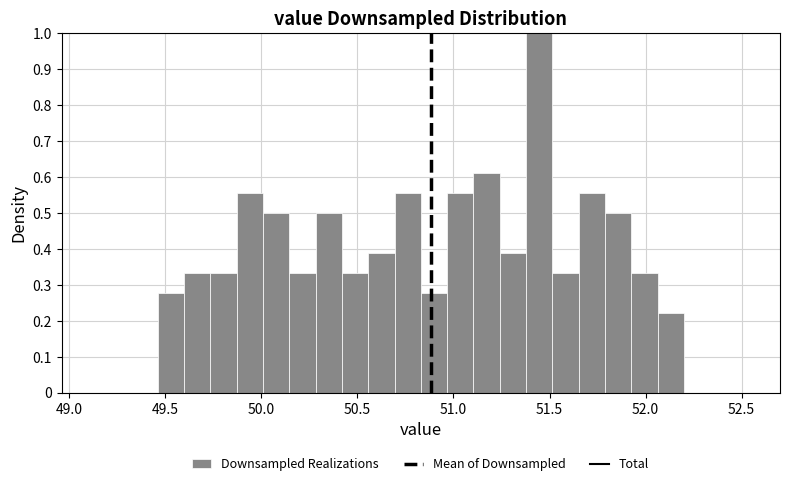

Read against the x-axis, roughly where is the centre of the tallest bar?

51.45